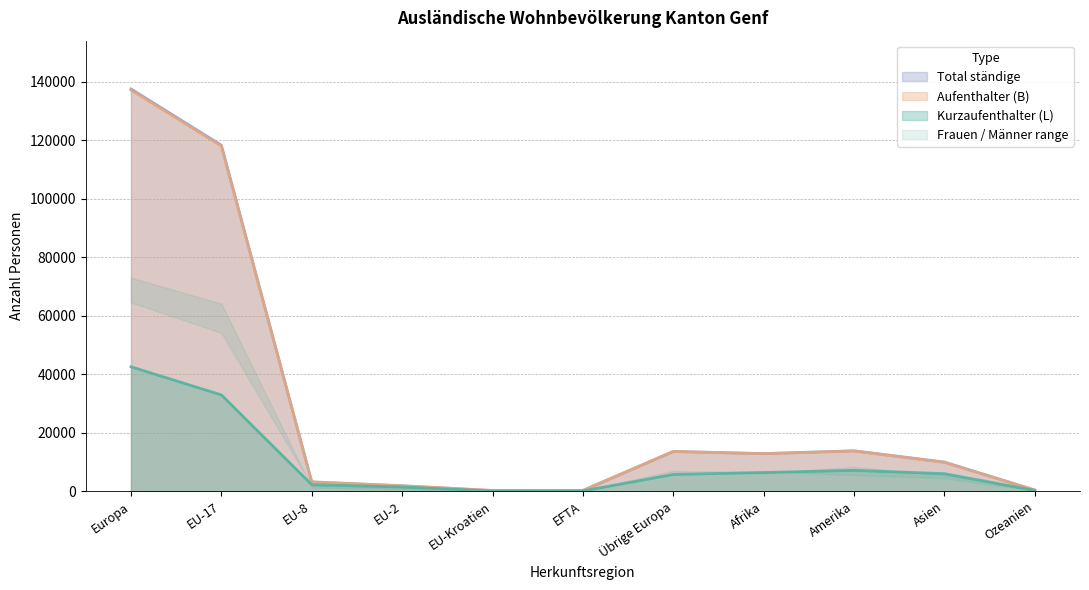

True or false: Total ständige has a value of 118292 at EU-17.

True